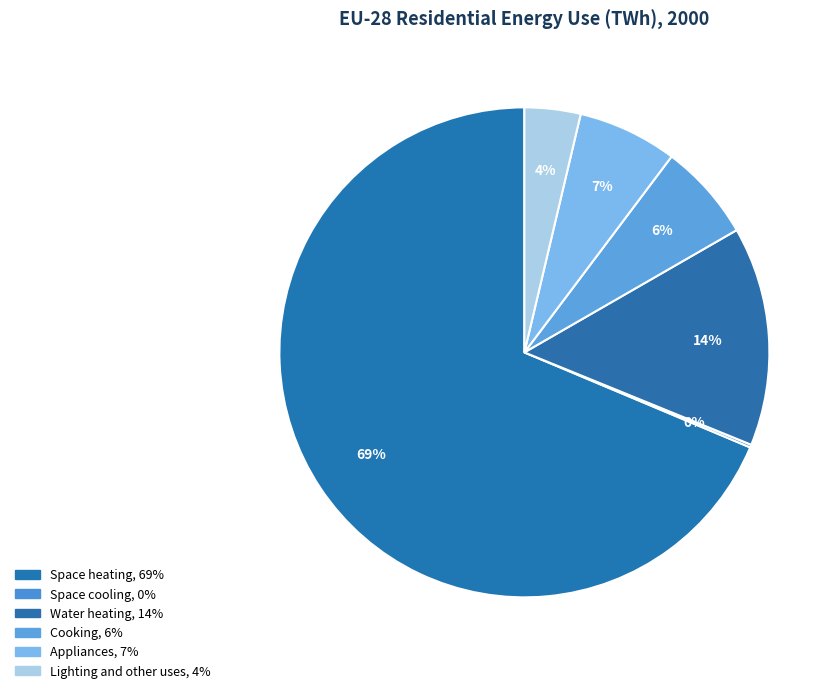

True or false: Water heating accounts for 6% of the total.

False